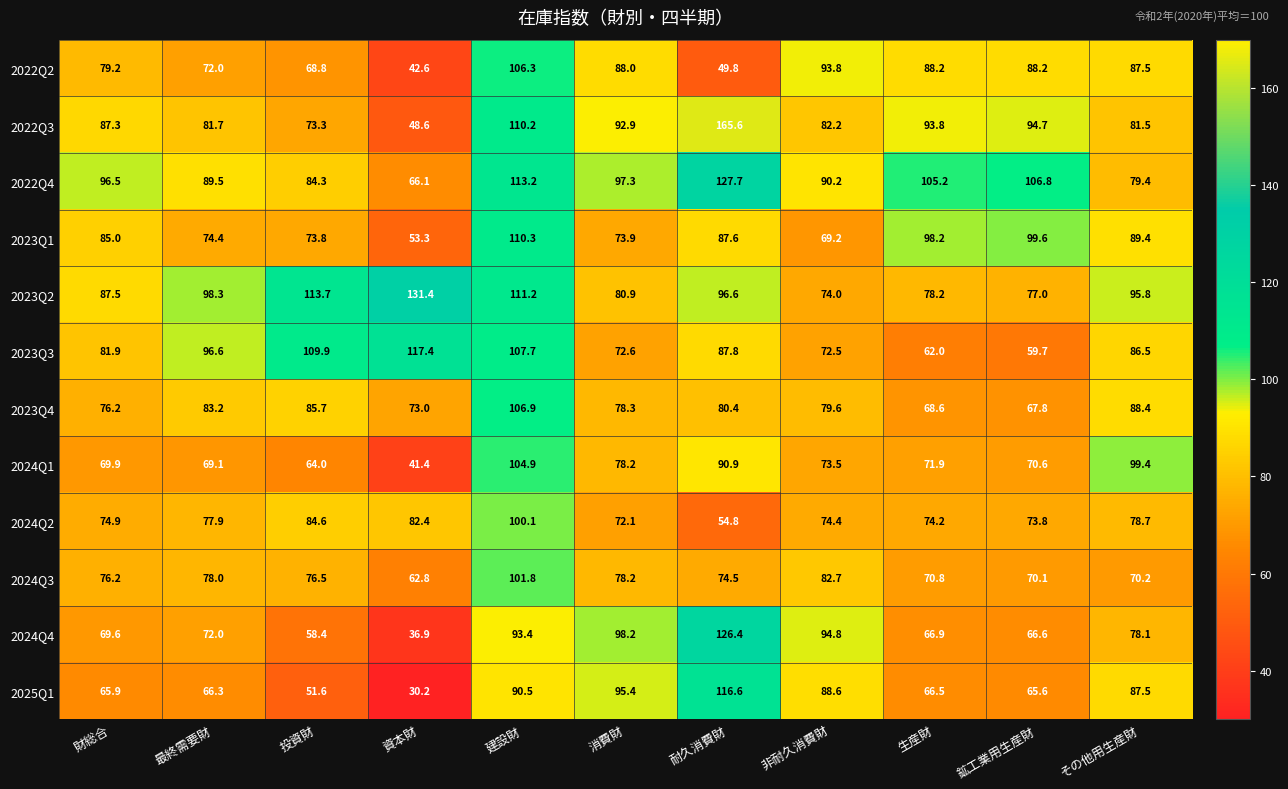

What is the maximum value shown in the chart?

165.6